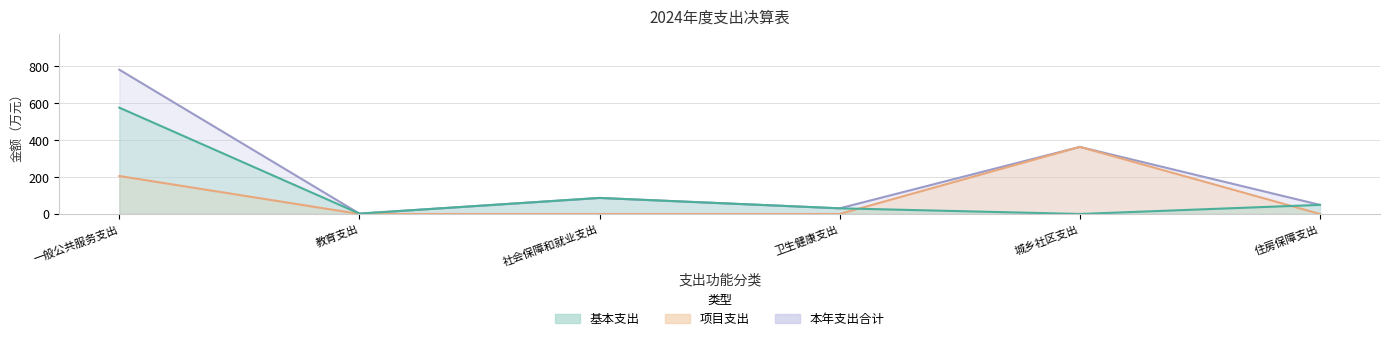

What is the spread (max minus min) of values at 卫生健康支出?

30.6